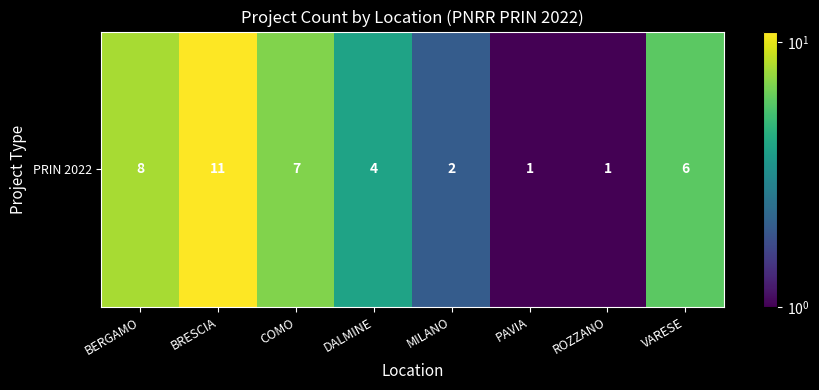

Which label corresponds to the smallest value in the chart?

PAVIA